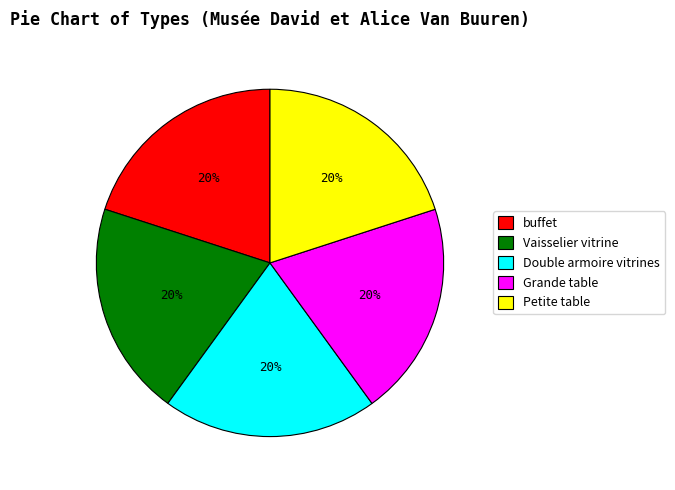

To the nearest percent, what portion does Grande table represent?

20%